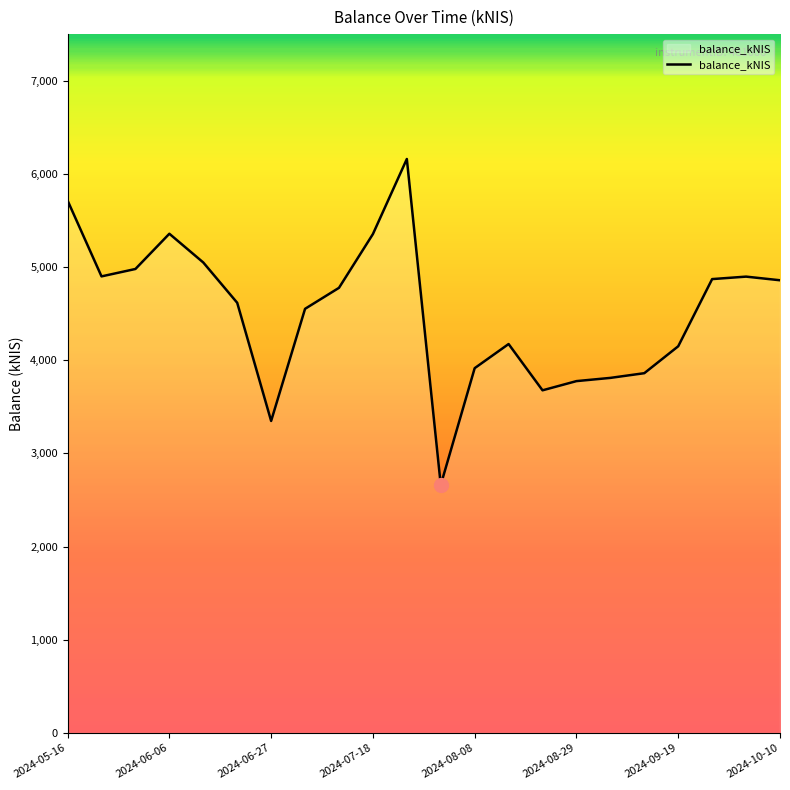

What is the maximum value shown in the chart?

6159.6